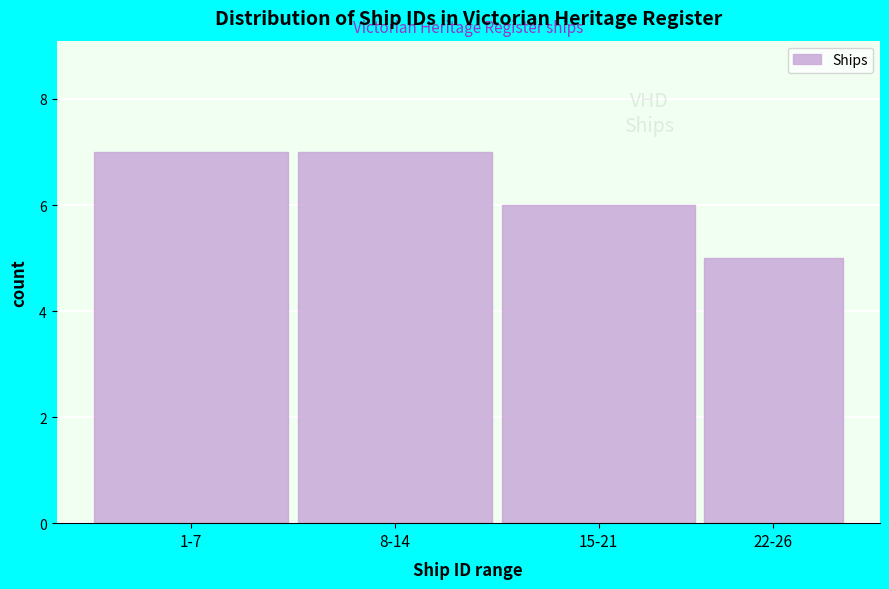

Reading left to right, extract all data points from this chart.

7	7	6	5